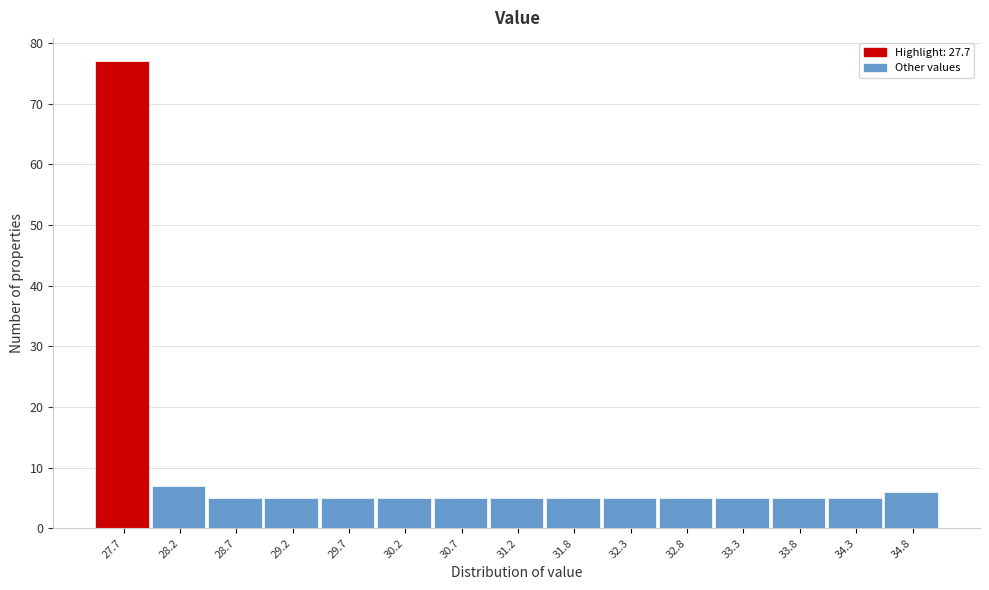

Reading left to right, list all the values displayed in this chart.

27.7=77	28.2=7	28.7=5	29.2=5	29.7=5	30.2=5	30.7=5	31.2=5	31.8=5	32.3=5	32.8=5	33.3=5	33.8=5	34.3=5	34.8=6